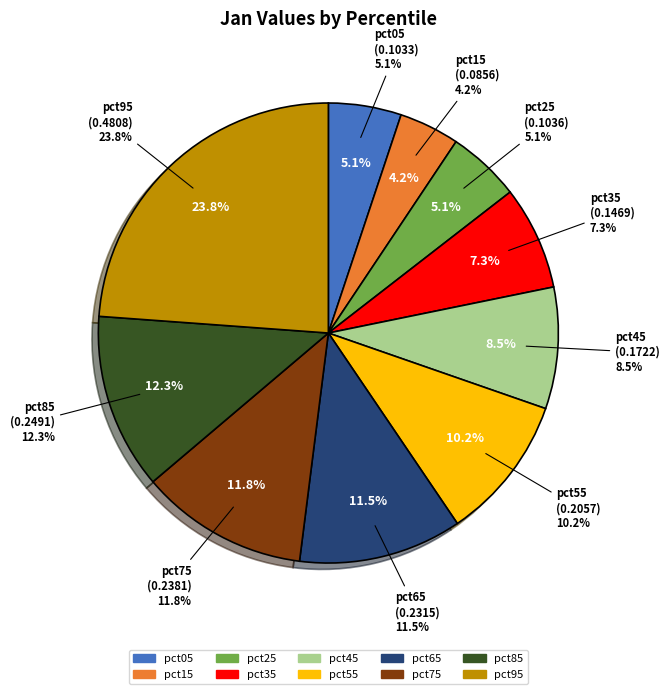

What percentage is the pct35 slice, to the nearest percent?

7%